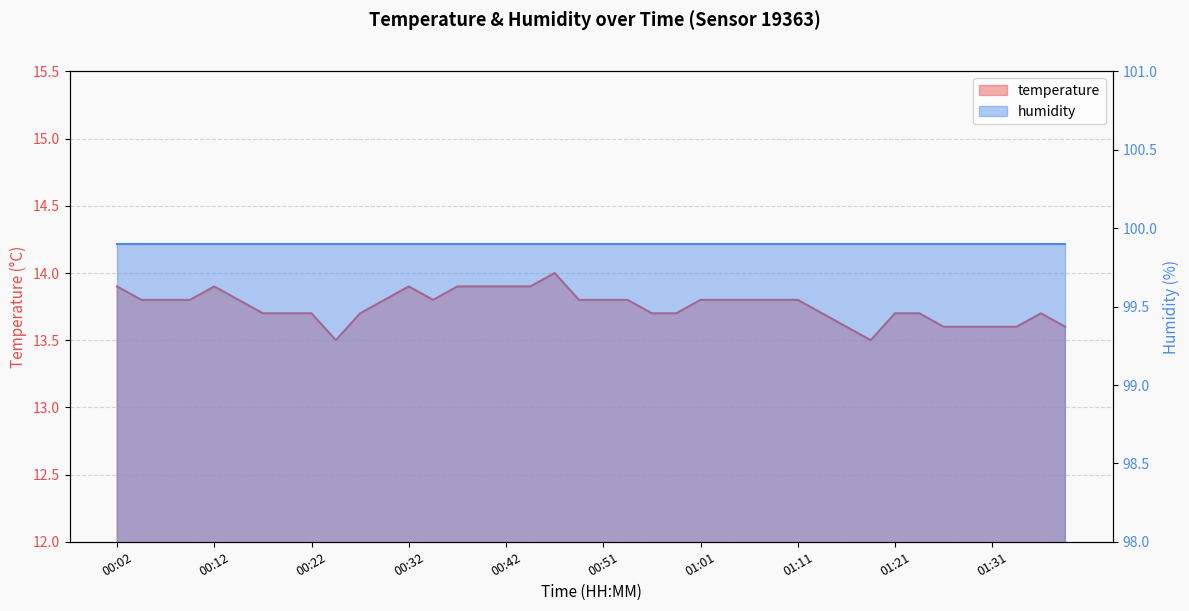

Which has a higher value, 01:35 or 00:09?

00:09